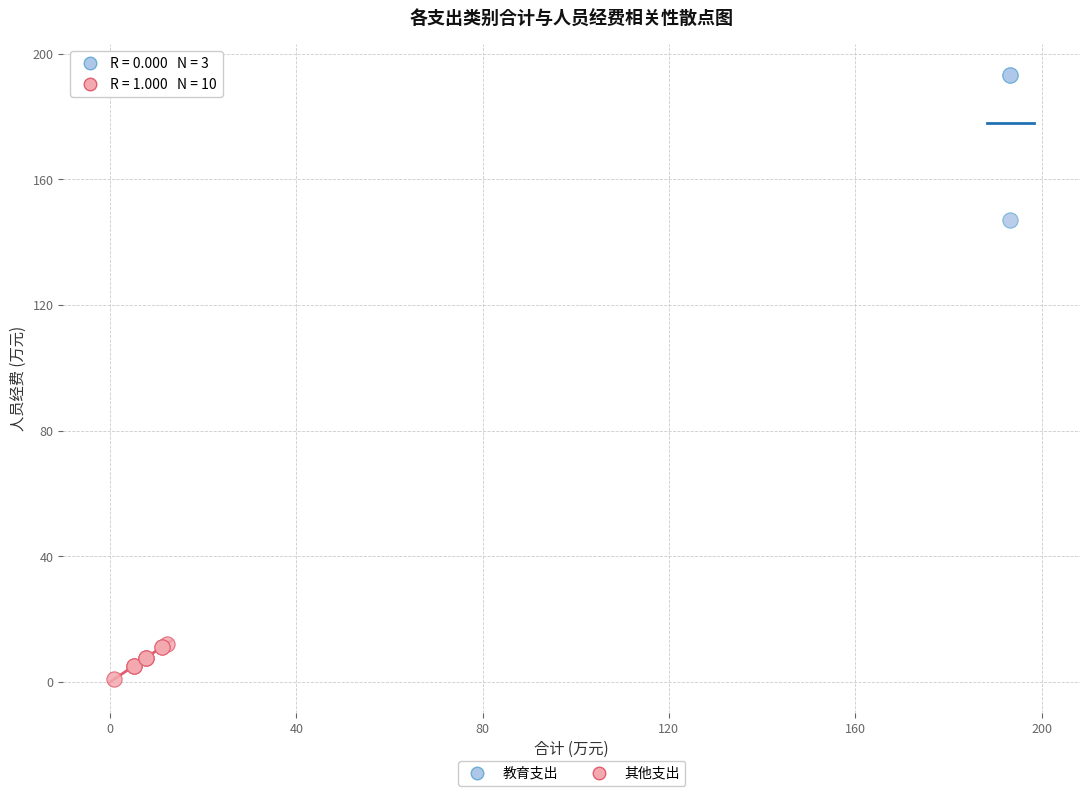

Which series has the widest spread of Y values?

教育支出